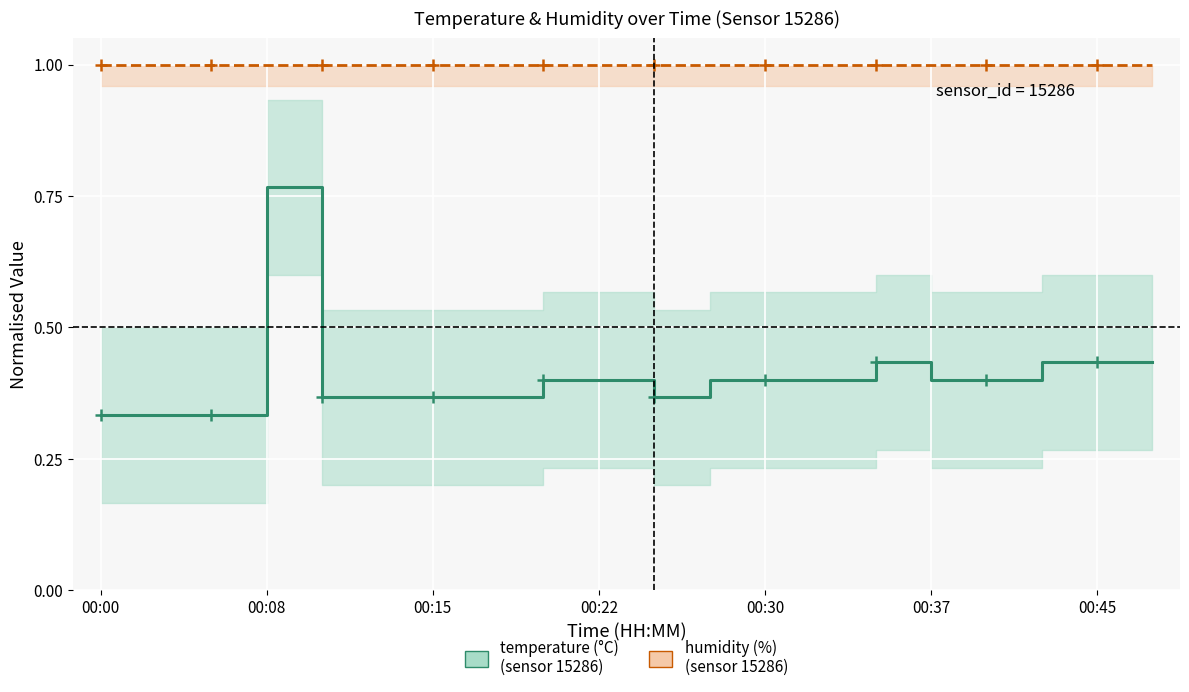

What is the approximate value of humidity (%) at 14?

1.0